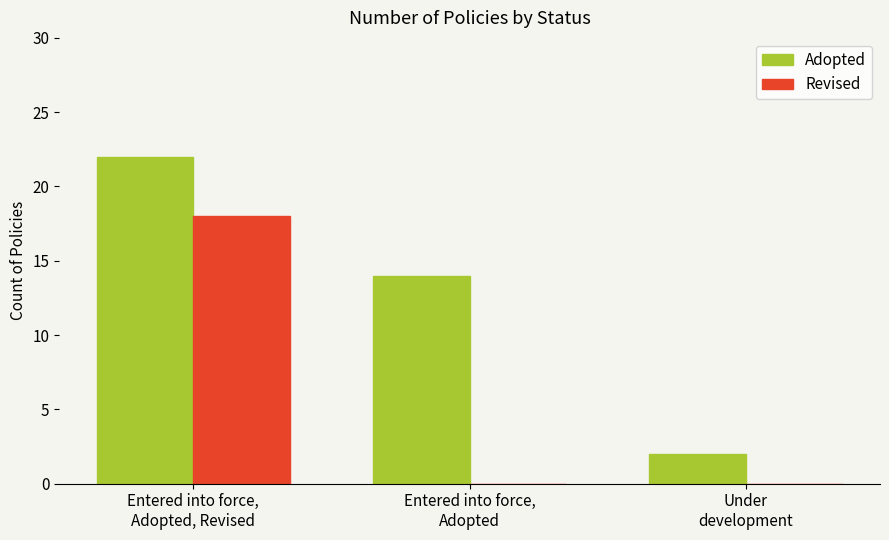

What is the spread (max minus min) of values at Under
development?

2